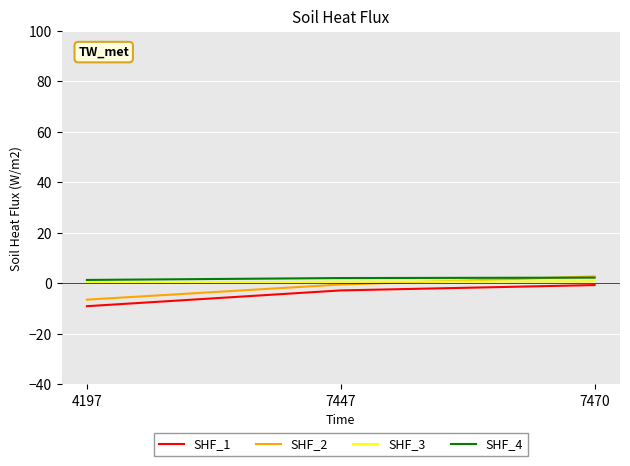

Which category has the lowest value across all series?

4197